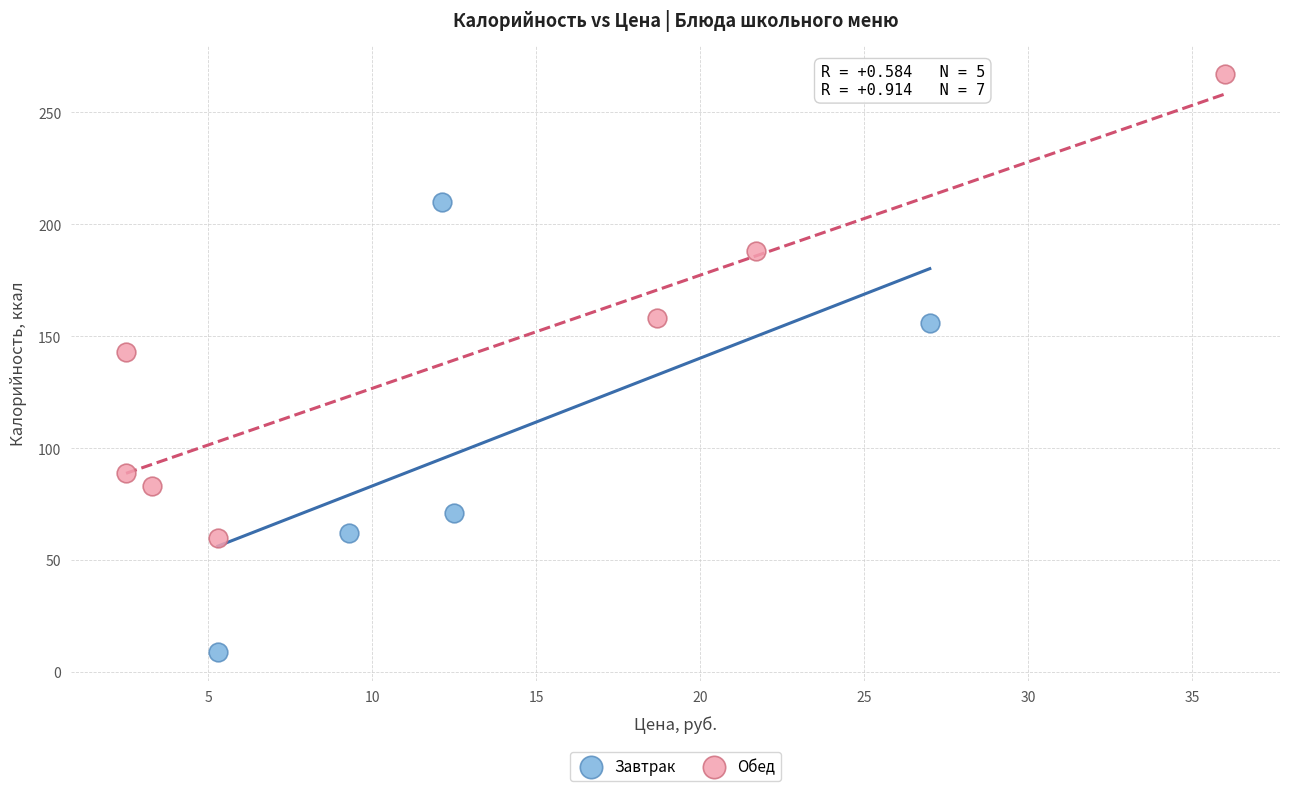

Which series reaches the minimum Y coordinate?

Завтрак